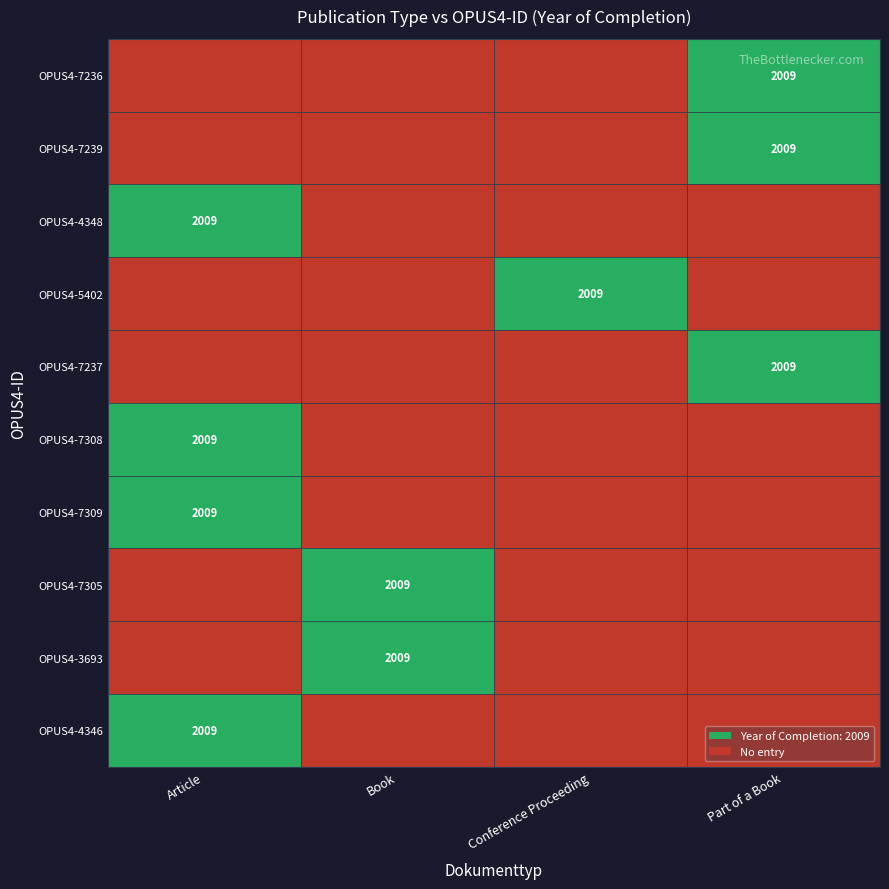

True or false: OPUS4-7308 has a value of 2719.8 at Article.

False